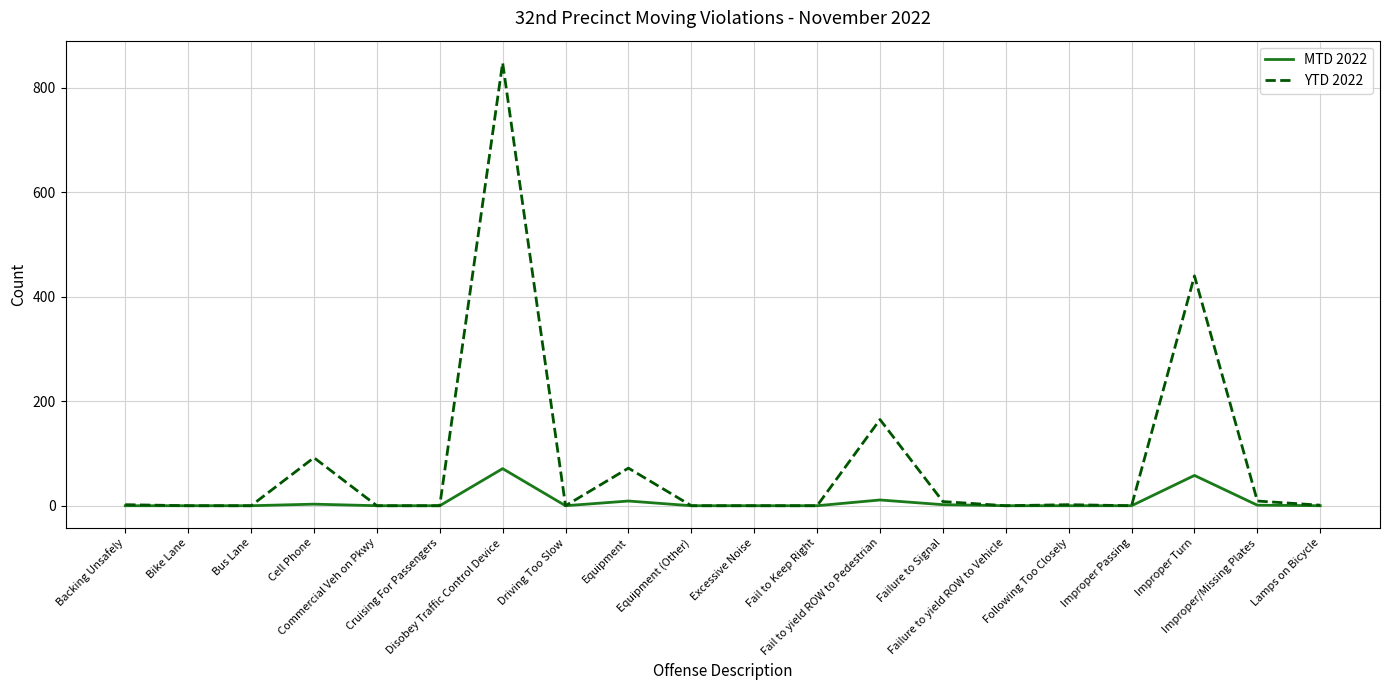

At how many categories does at least one series exceed 785?

1